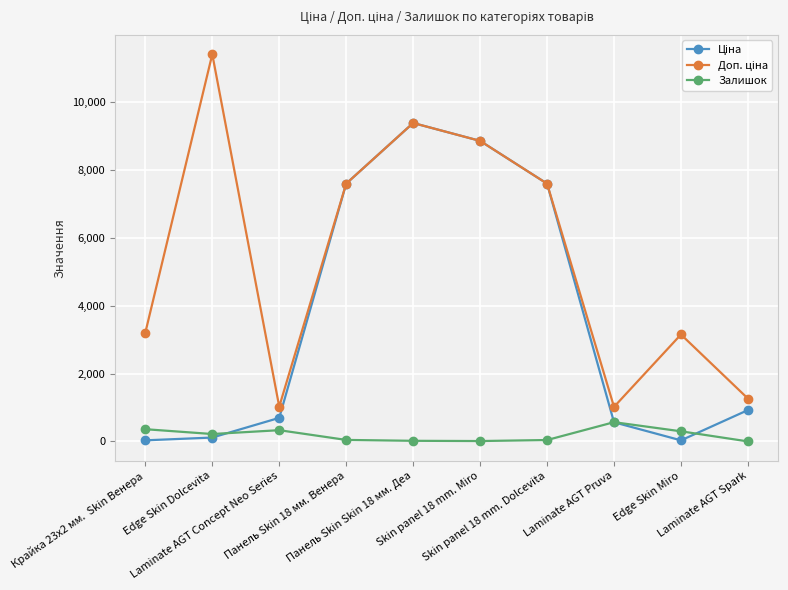

What is the label of the 3rd point from the right?

Laminate AGT Pruva